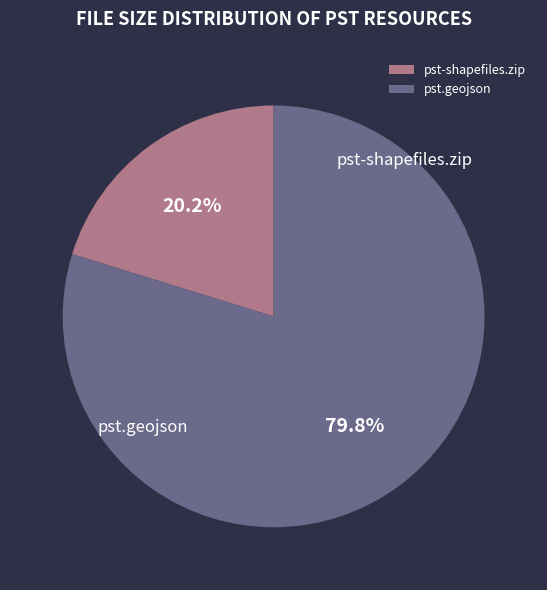

Rank the categories by value from lowest to highest.

pst-shapefiles.zip, pst.geojson